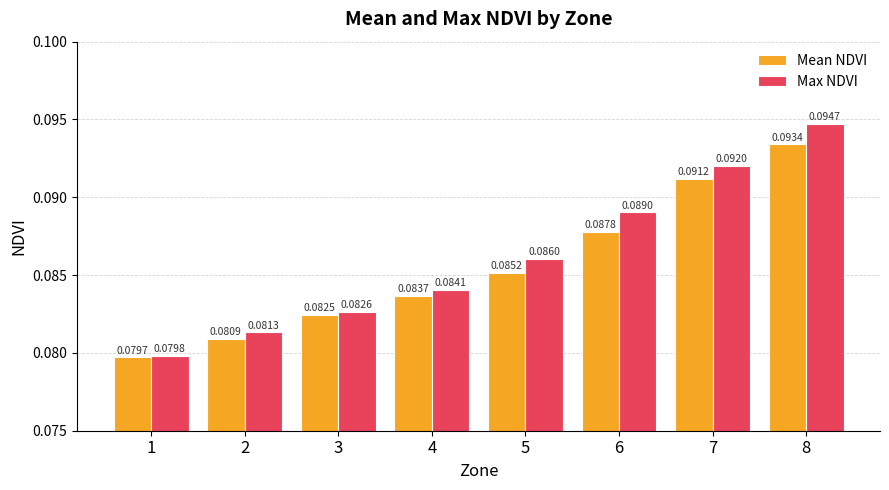

What is the sum of all Mean NDVI values?

0.7